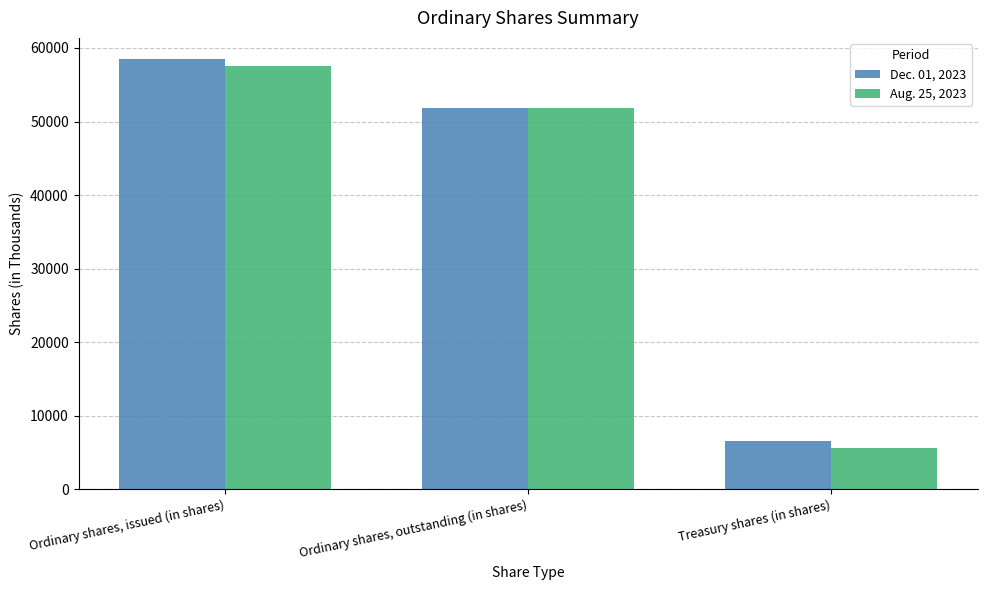

What is the sum of all Dec. 01, 2023 values?

116894